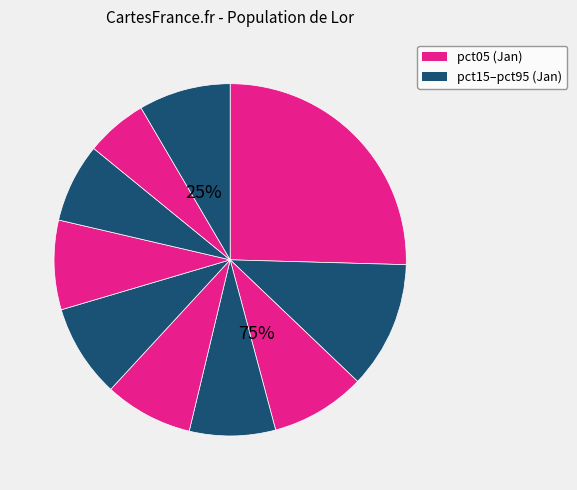

How many slices are in this pie chart?

10